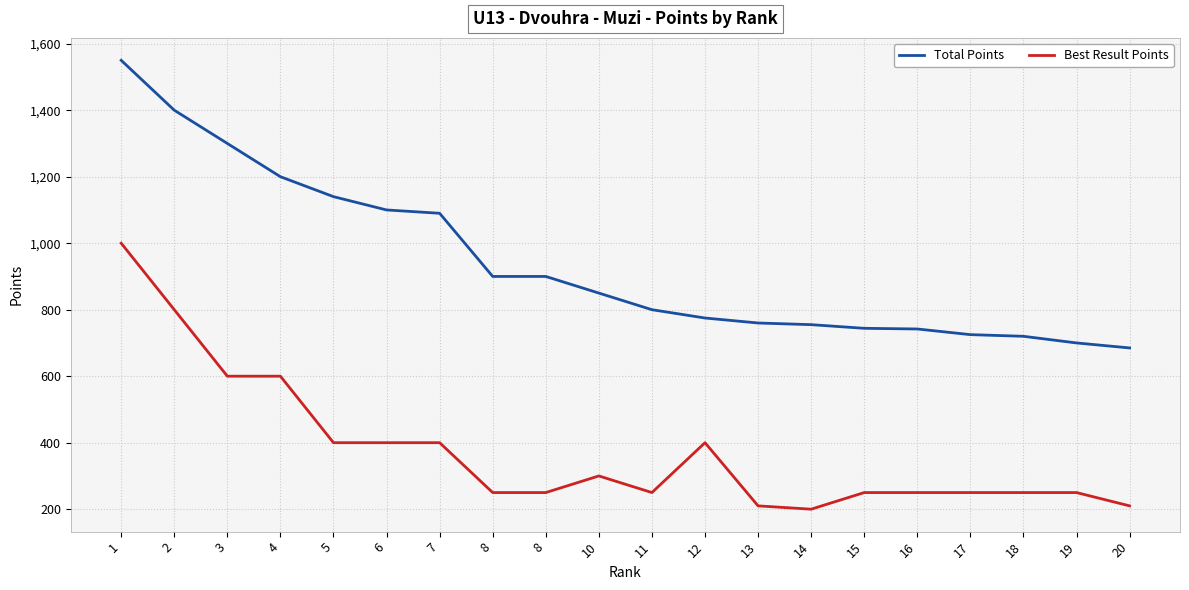

At 5, list the series in order from largest to smallest.

Total Points, Best Result Points